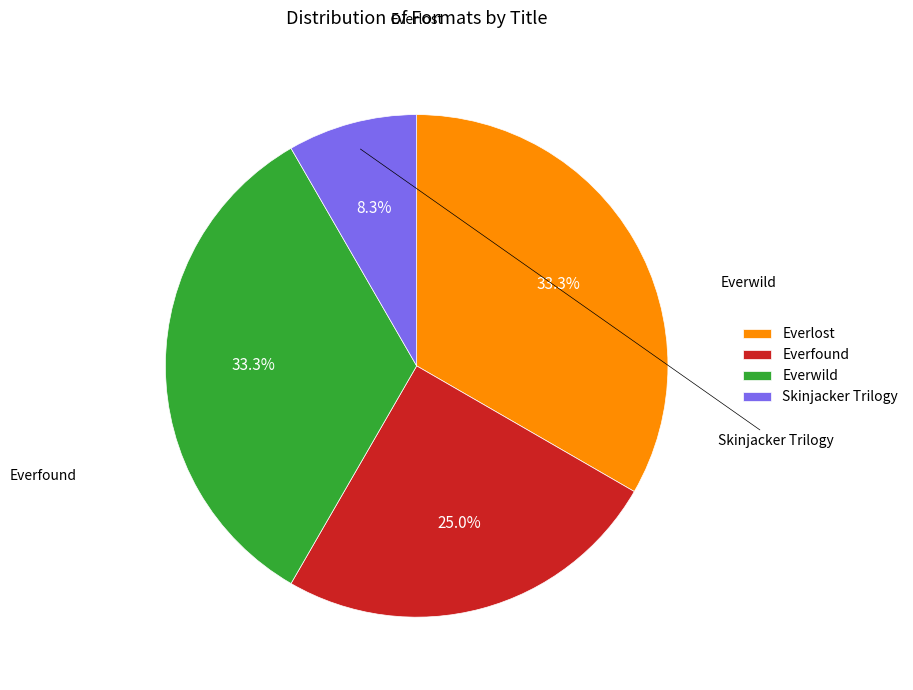

Which has a higher value, Skinjacker Trilogy or Everlost?

Everlost